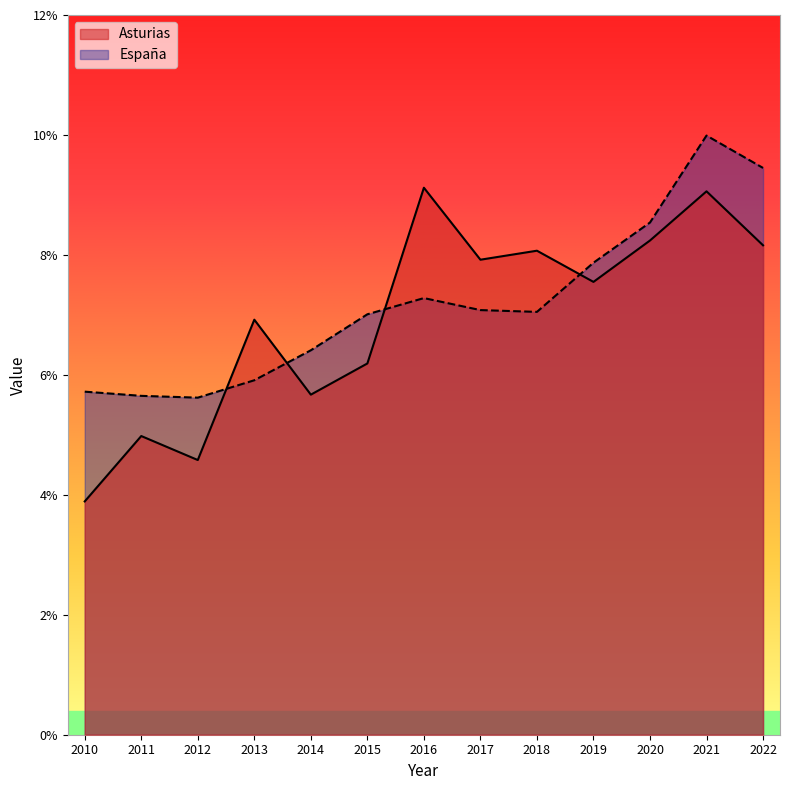

Reading left to right, what are all the values shown in this chart?

Asturias: 2010=3.9	2011=5.0	2012=4.6	2013=6.9	2014=5.7	2015=6.2	2016=9.1	2017=7.9	2018=8.1	2019=7.5	2020=8.2	2021=9.1	2022=8.2
España: 2010=5.7	2011=5.7	2012=5.6	2013=5.9	2014=6.4	2015=7.0	2016=7.3	2017=7.1	2018=7.0	2019=7.9	2020=8.5	2021=10.0	2022=9.4